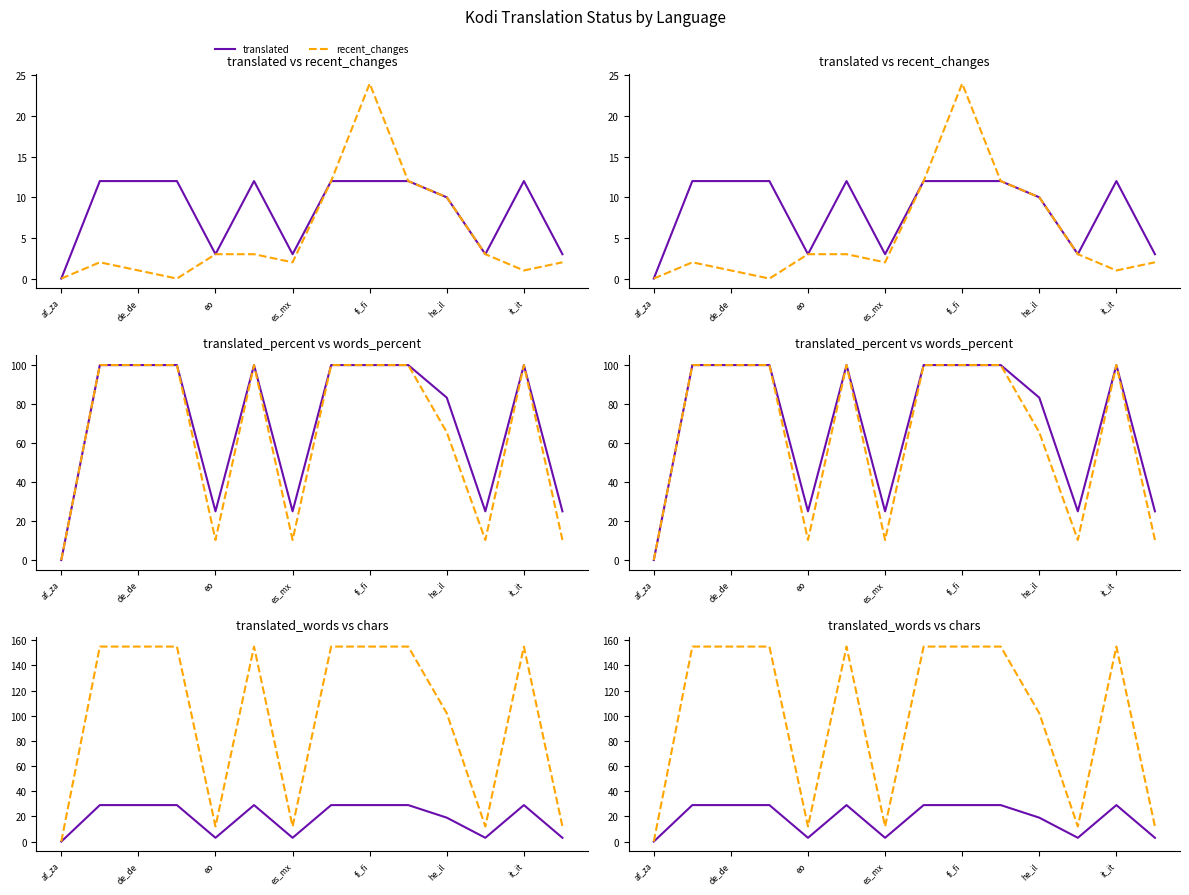

What is the difference between the maximum and minimum values in the translated_words series?

29.0